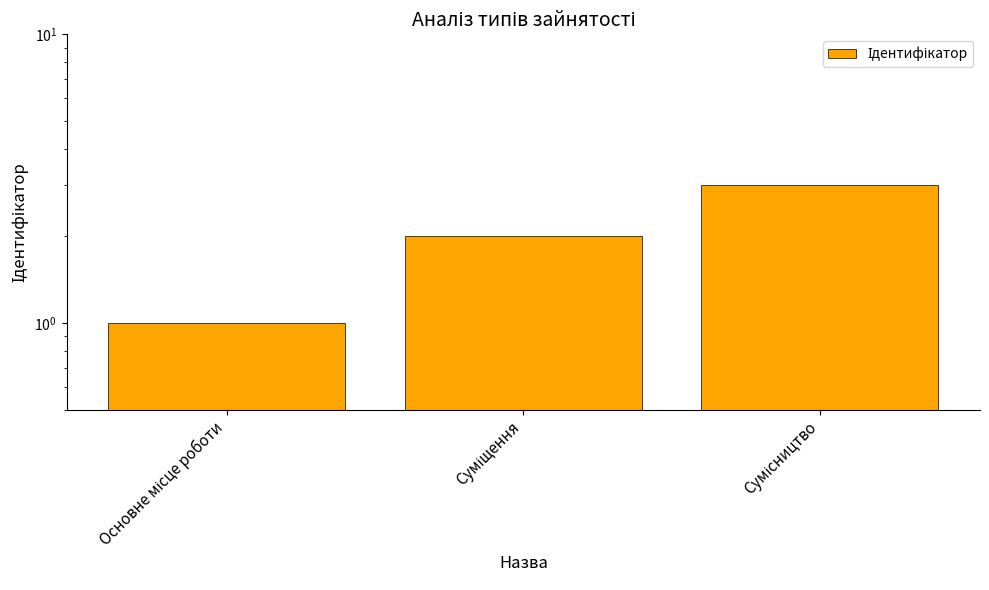

Which label corresponds to the largest value in the chart?

Сумісництво